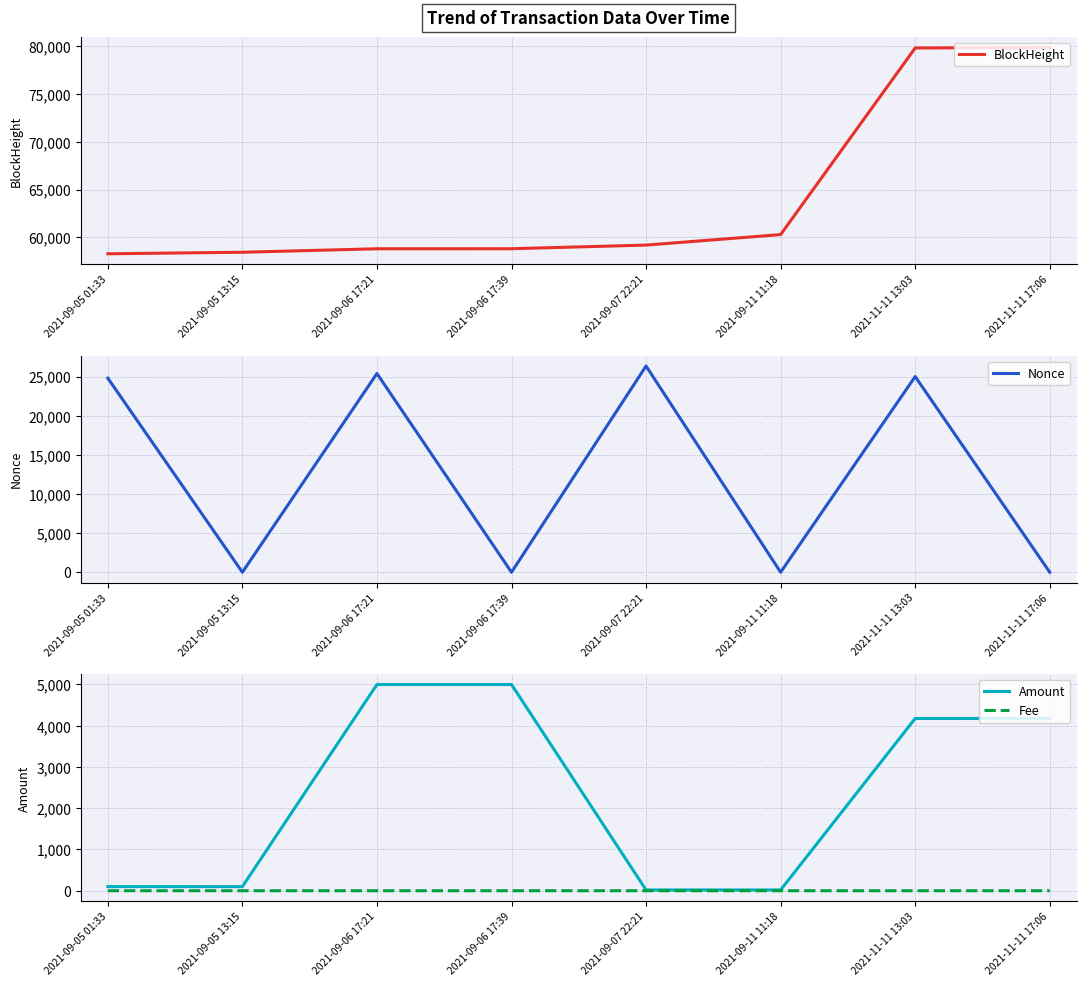

Reading left to right, list all the values displayed in this chart.

BlockHeight: 2021-09-05 01:33=58284.0	2021-09-05 13:15=58443.0	2021-09-06 17:21=58807.0	2021-09-06 17:39=58812.0	2021-09-07 22:21=59191.0	2021-09-11 11:18=60288.0	2021-11-11 13:03=79791.0	2021-11-11 17:06=79837.0
Nonce: 2021-09-05 01:33=24790.0	2021-09-05 13:15=0.0	2021-09-06 17:21=25379.0	2021-09-06 17:39=1.0	2021-09-07 22:21=26339.0	2021-09-11 11:18=2.0	2021-11-11 13:03=24994.0	2021-11-11 17:06=3.0
Amount: 2021-09-05 01:33=100.0	2021-09-05 13:15=99.0	2021-09-06 17:21=4996.8	2021-09-06 17:39=4996.7	2021-09-07 22:21=18.8	2021-09-11 11:18=18.8	2021-11-11 13:03=4173.8	2021-11-11 17:06=4173.8
Fee: 2021-09-05 01:33=0.0	2021-09-05 13:15=0.0	2021-09-06 17:21=0.0	2021-09-06 17:39=0.0	2021-09-07 22:21=0.0	2021-09-11 11:18=0.0	2021-11-11 13:03=0.0	2021-11-11 17:06=0.0